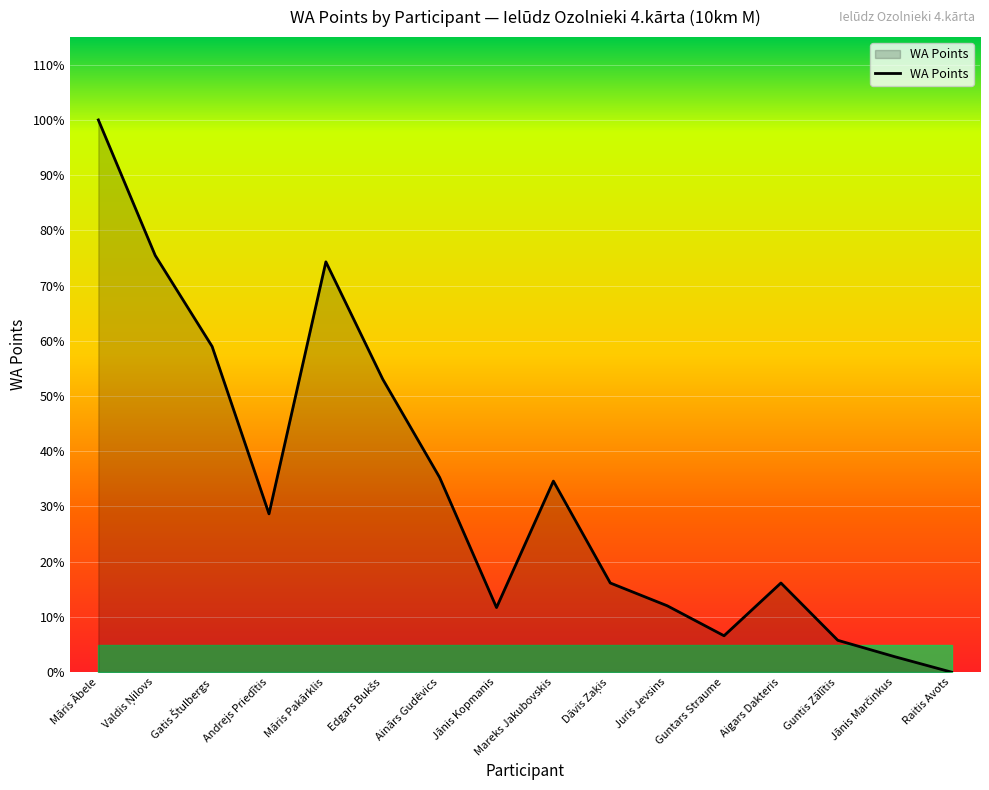

Does the chart have visible grid lines?

Yes